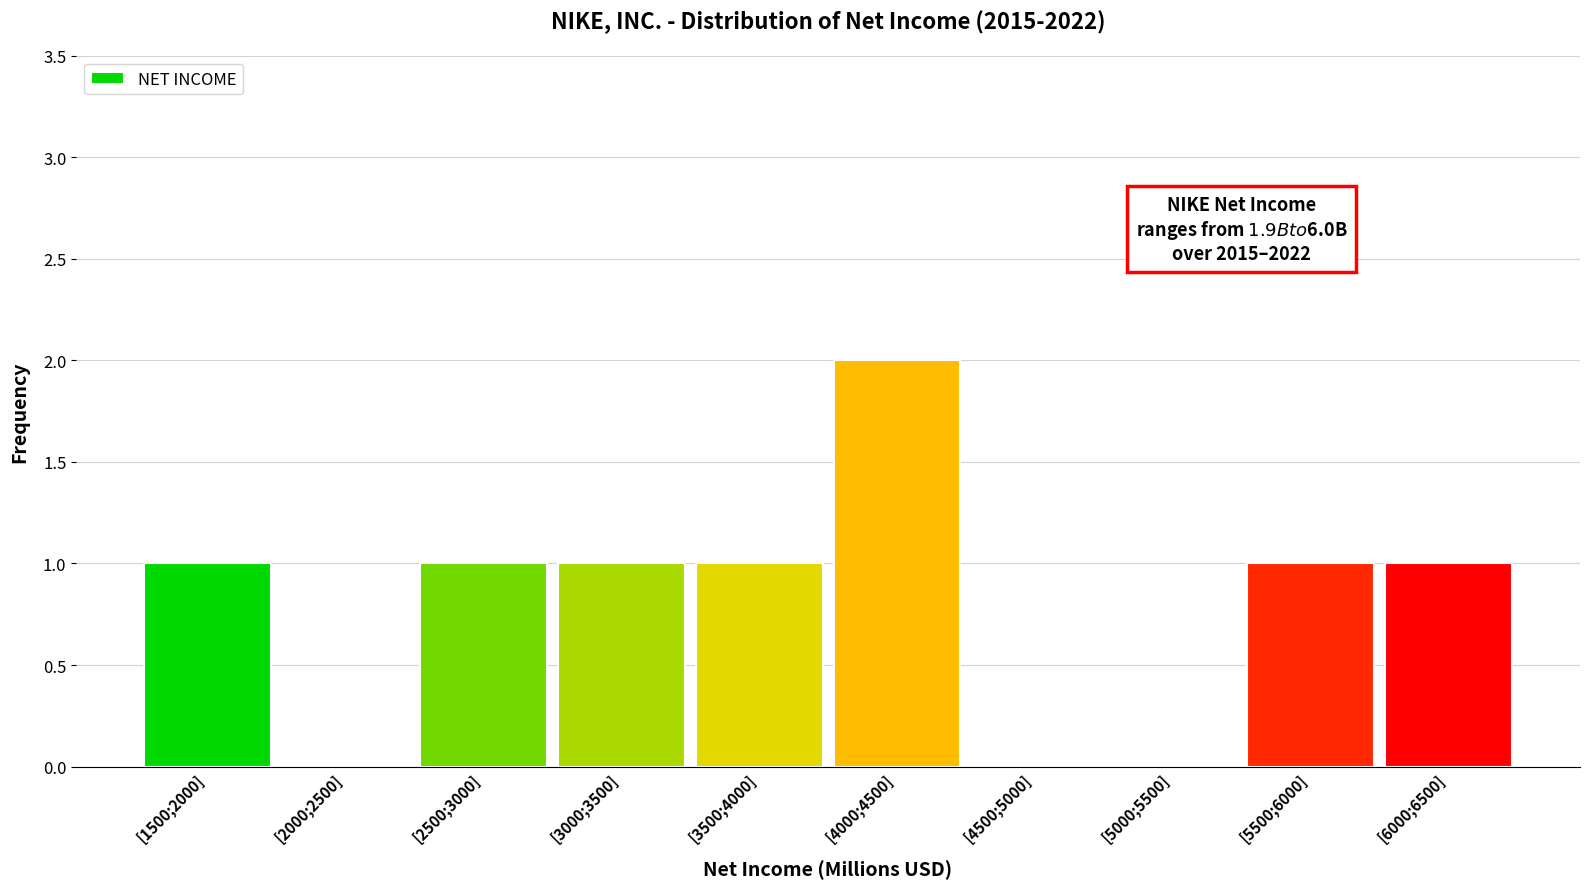

Reading left to right, what are all the values shown in this chart?

[1500;2000]=1	[2000;2500]=0	[2500;3000]=1	[3000;3500]=1	[3500;4000]=1	[4000;4500]=2	[4500;5000]=0	[5000;5500]=0	[5500;6000]=1	[6000;6500]=1